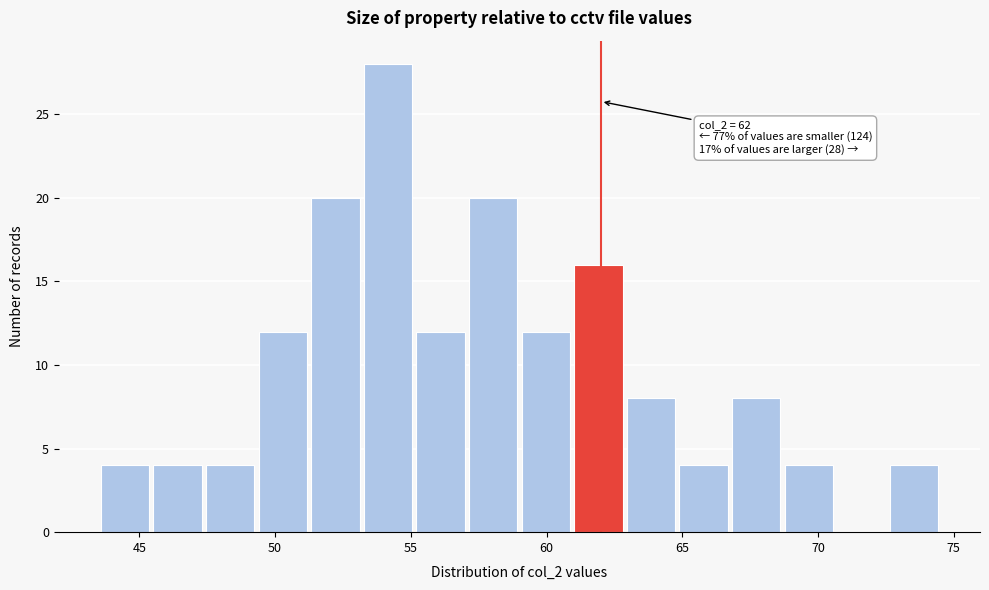

Read against the x-axis, roughly where is the centre of the tallest bar?

54.0